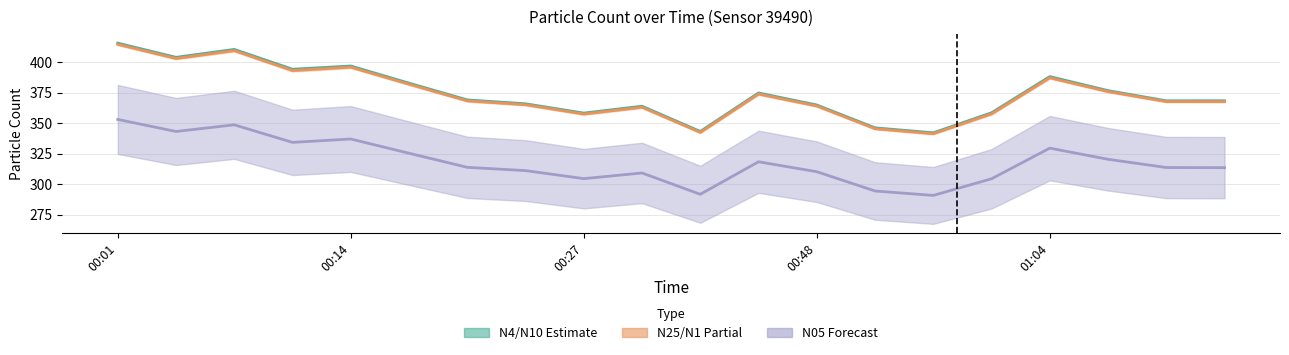

True or false: N4 and N10 cross at least once.

False